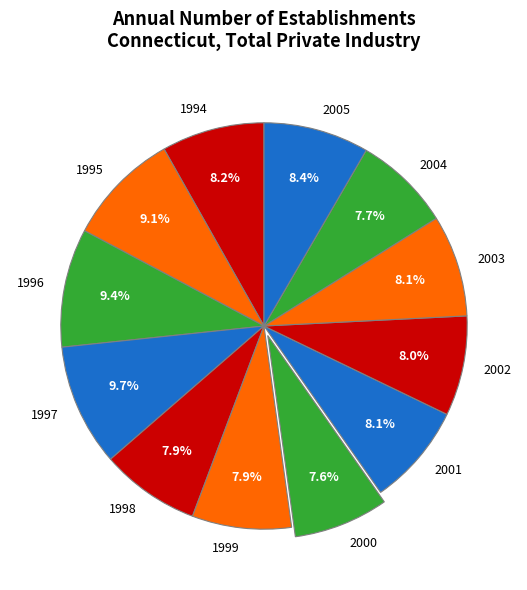

Is it true that 2001 is 13% of the pie?

False